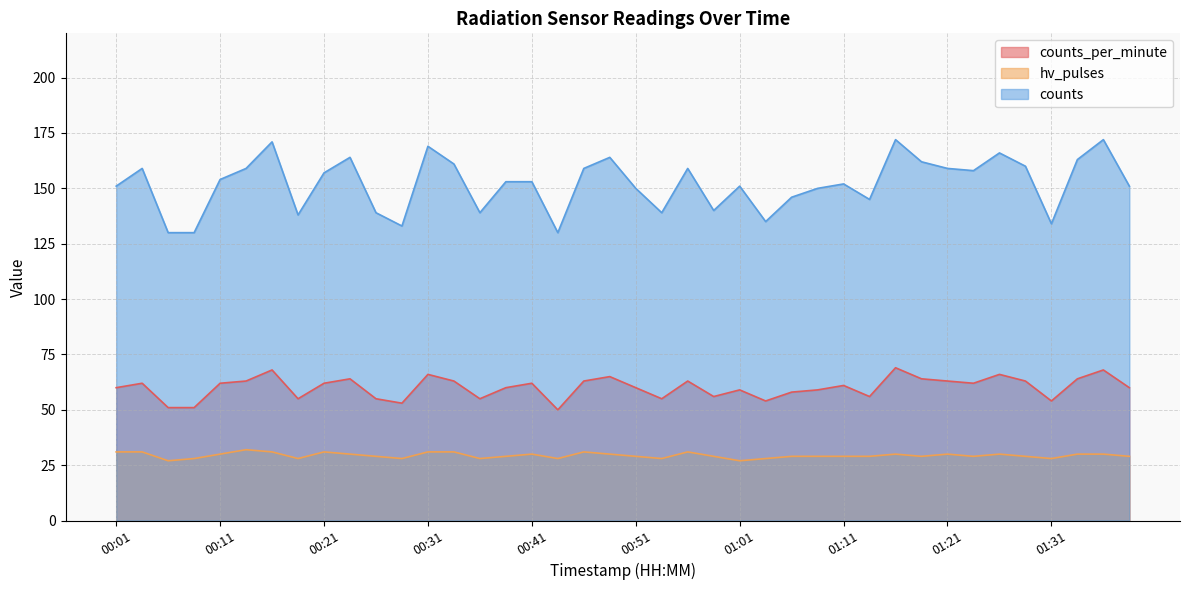

The value of counts_per_minute at 00:01 is 38. True or false?

False